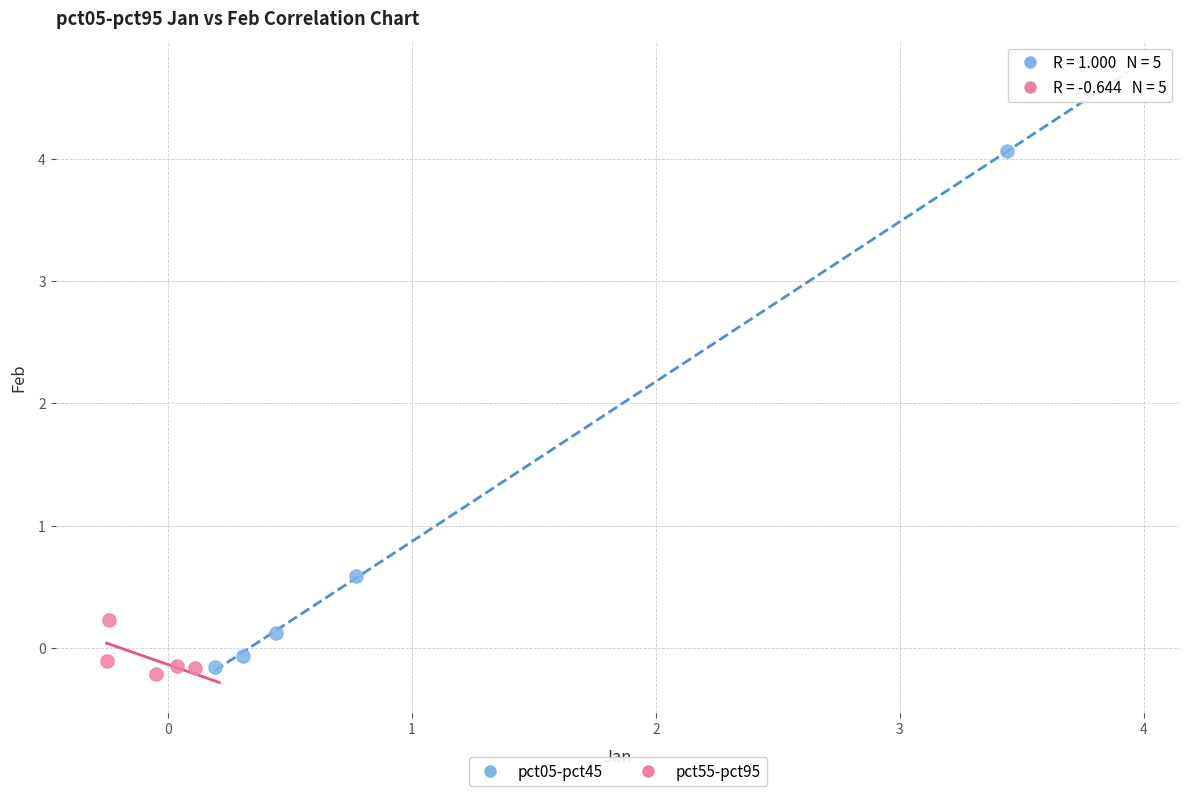

What are all the series names shown in the legend?

pct05-pct45, pct55-pct95